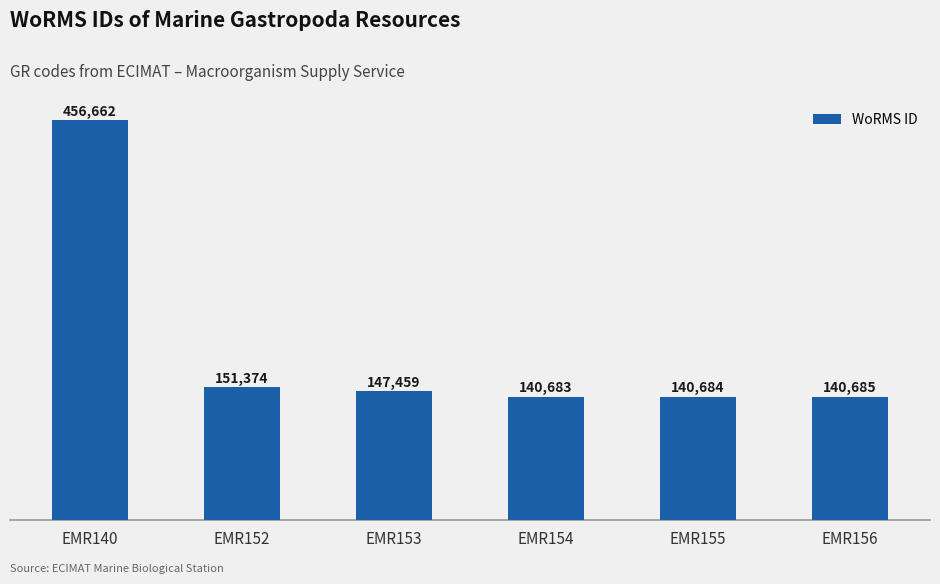

Is it true that the value at EMR156 is 52808?

False